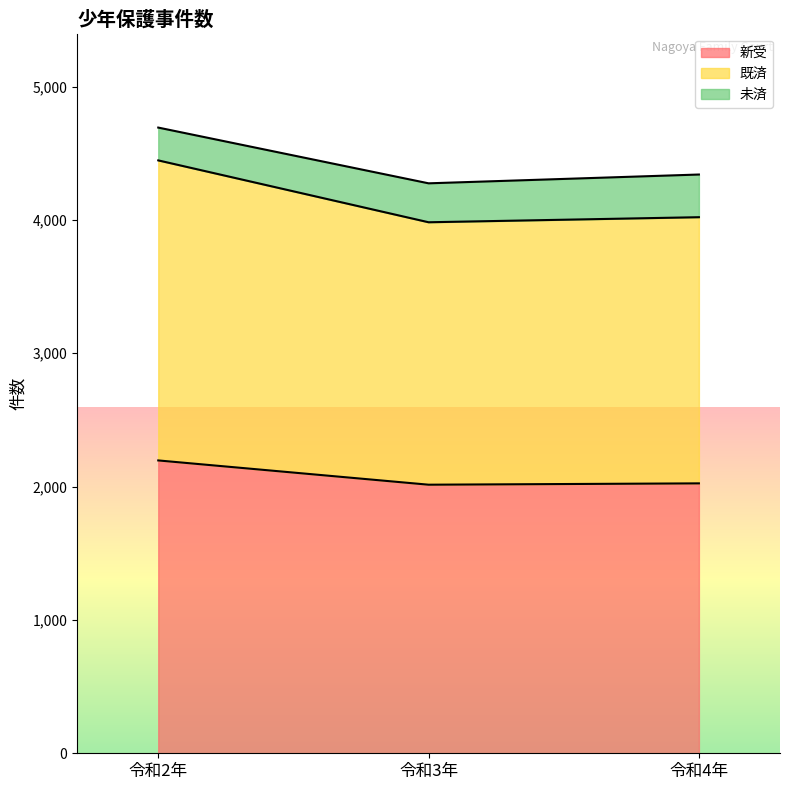

What is the smallest value displayed?

2014